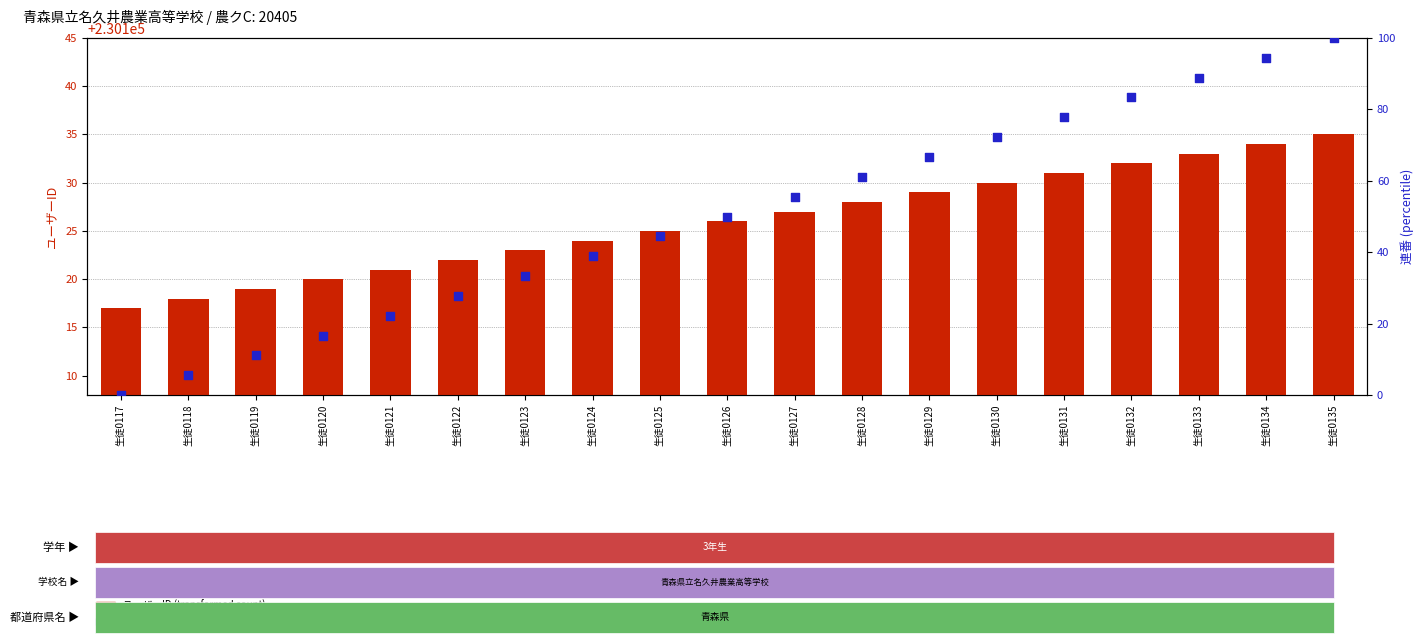

Which series contains the highest Y value?

ユーザーID